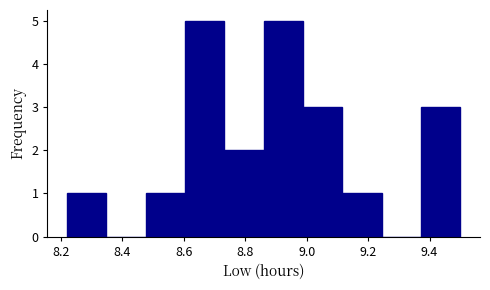

How tall is the bar that spans 8.220 to 8.348 on the x-axis? Neither the bar edges nor the heights are printed on the chart, so give them approximately, as read against the axes.

1